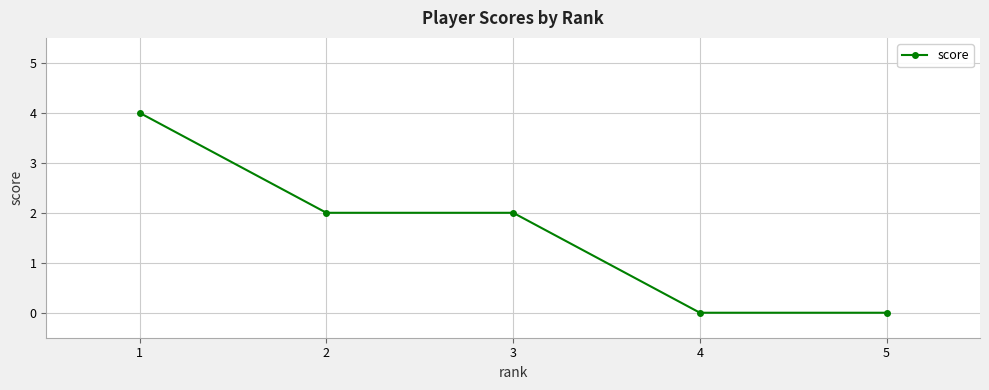

Reading right to left, transcribe all the data shown in this chart.

0	0	2	2	4